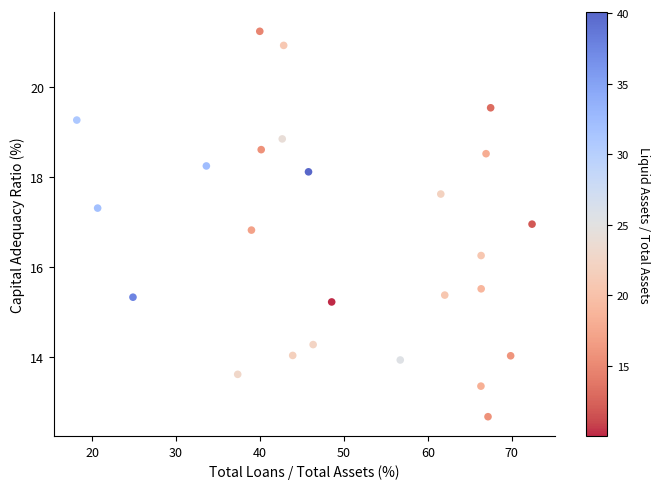

What is the range of X values (max minus min)?

54.2